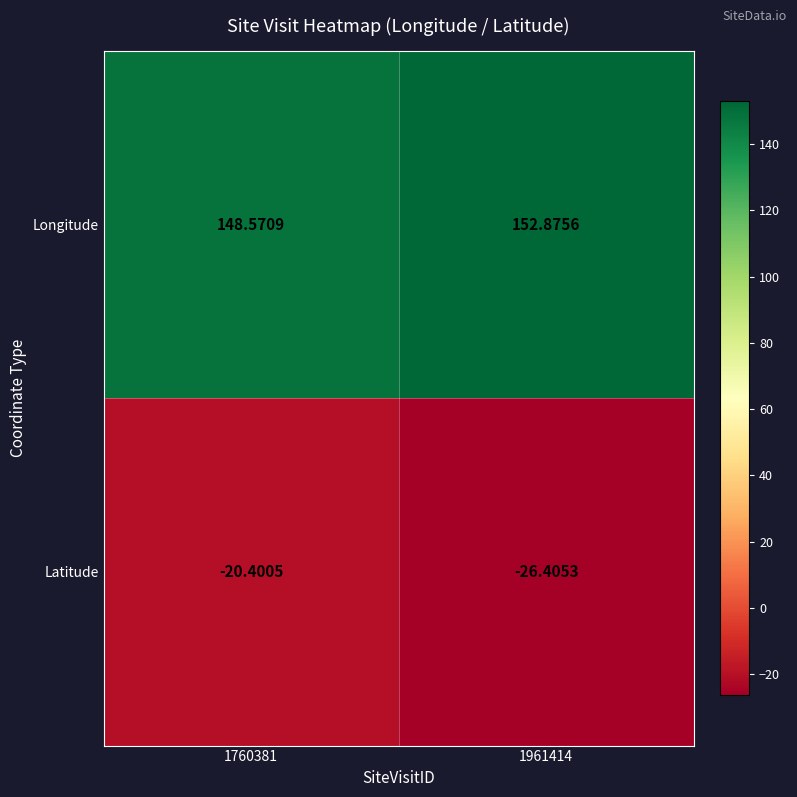

Which series has the largest total across all categories?

Longitude